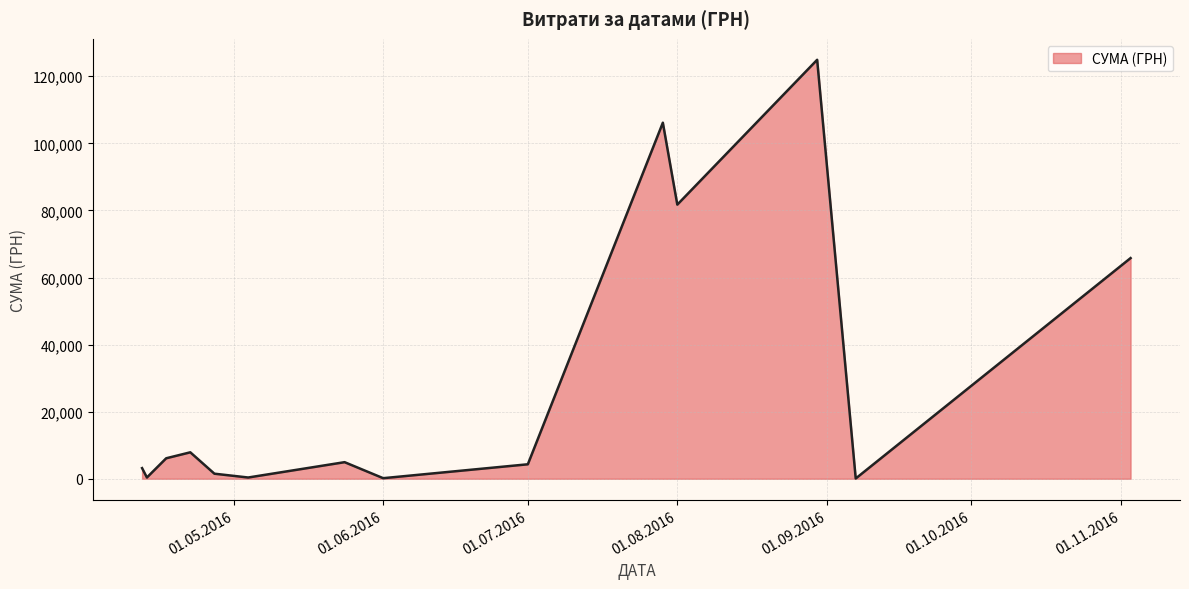

What is the difference between the maximum and minimum values?

124820.3